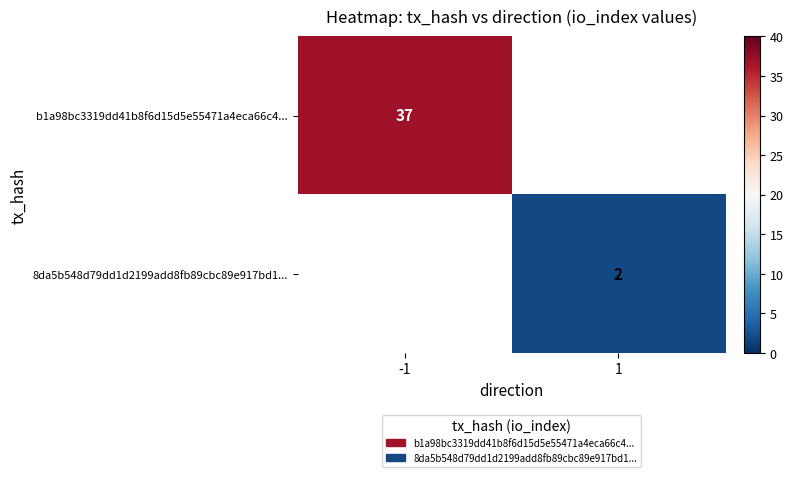

The 8da5b548d79dd1d2199add8fb89cbc89e917bd1... series shows 2 at 1. True or false?

True